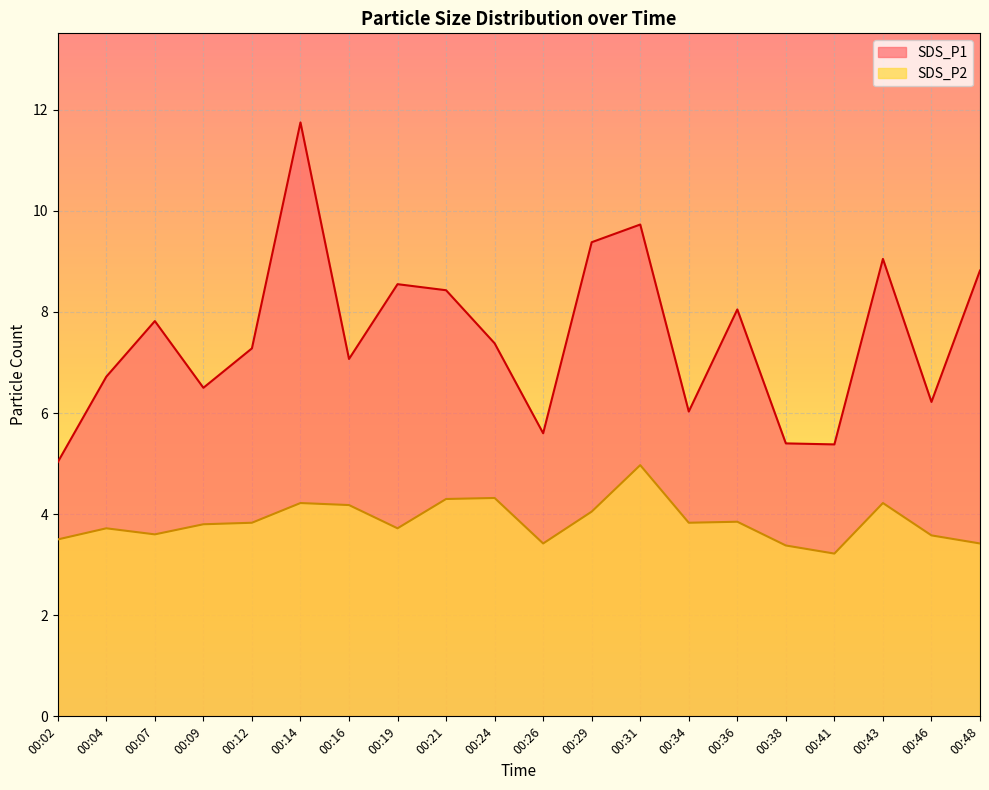

Where does the SDS_P1 series first go above 7?

00:07